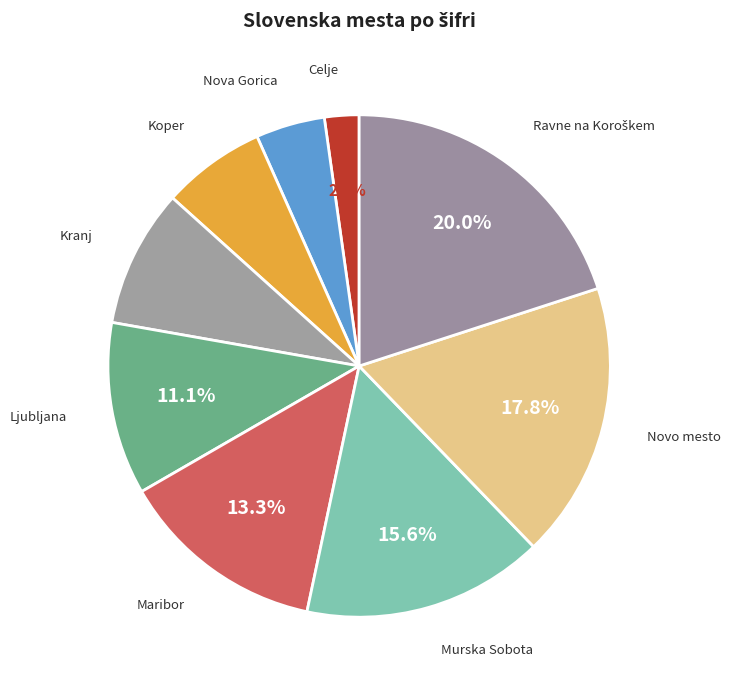

Which category has the biggest portion of the pie?

Ravne na Koroškem